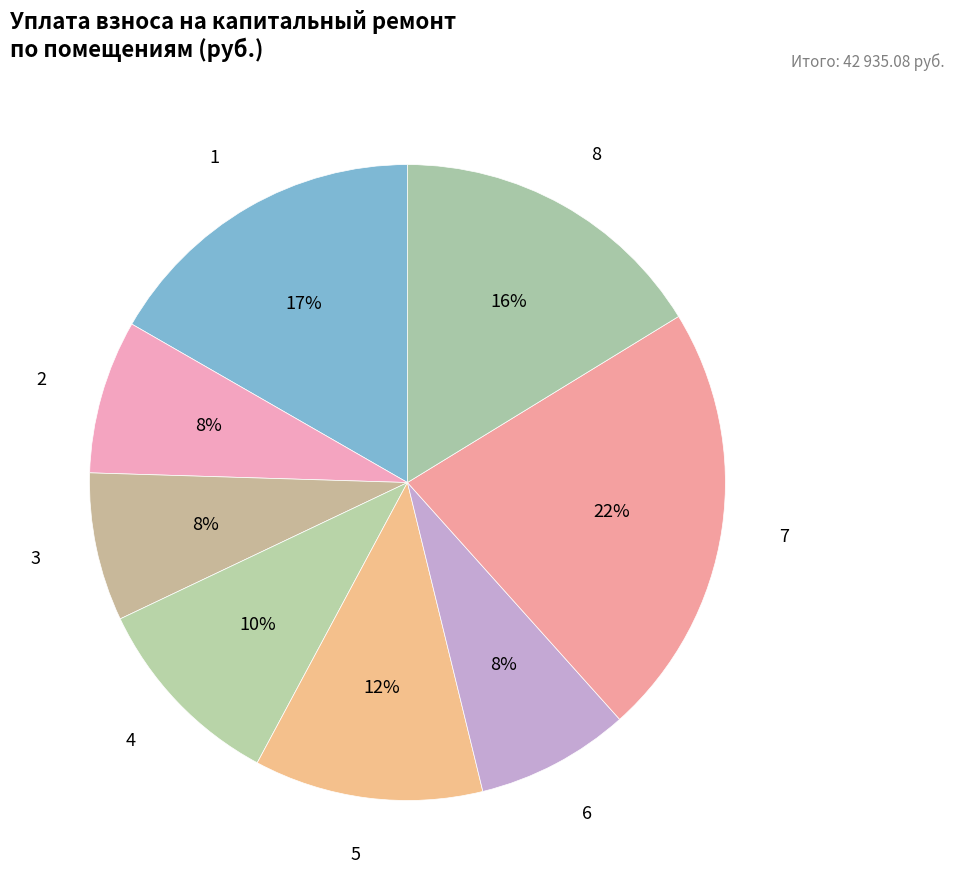

Rank the categories by value from highest to lowest.

7, 1, 8, 5, 4, 6, 2, 3